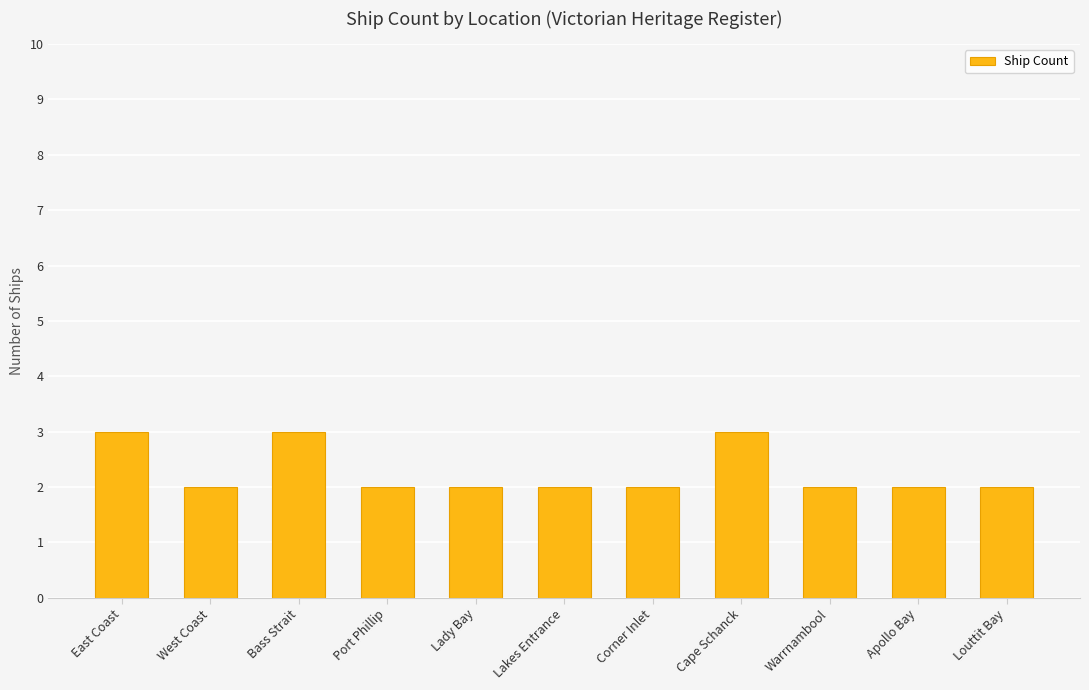

What is the sum of all values?

25